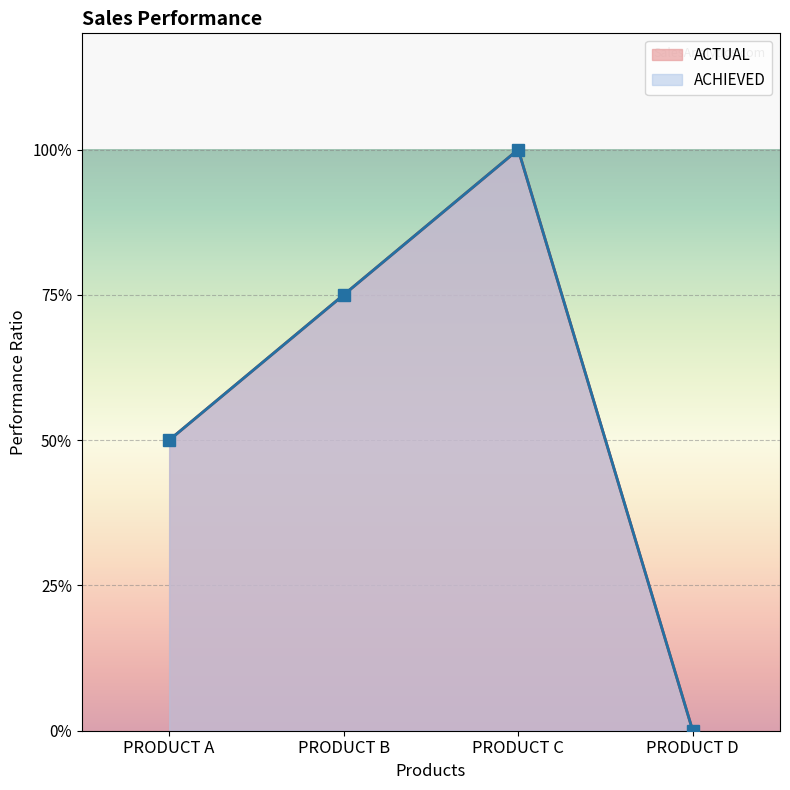

At PRODUCT C, list the series in order from largest to smallest.

ACTUAL, ACHIEVED